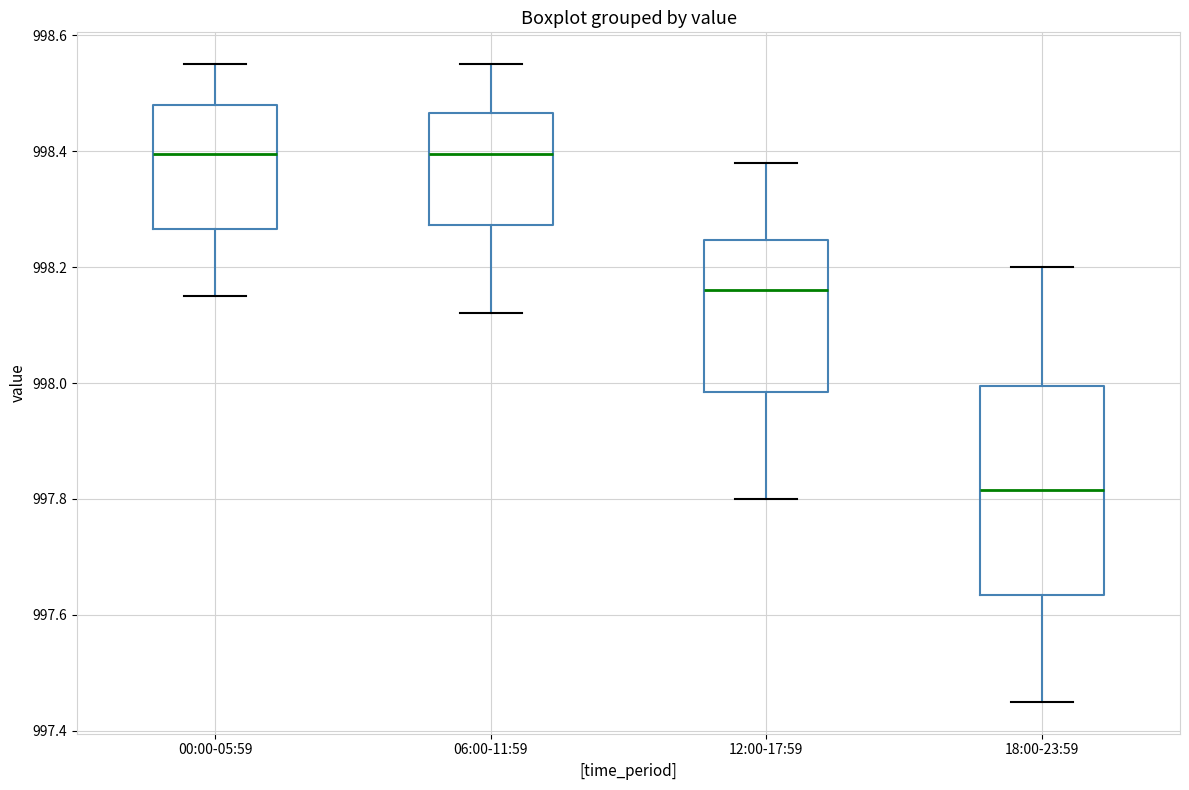

Reading left to right, transcribe this box plot: for each box, give where its median line is, the range the box spans, and where its two whiskers end, as read against the y-axis. The values are not printed on the chart, so give them approximately, as read against the axis.

00:00-05:59: median 998.40, box 998.26 to 998.48, whiskers 998.16 to 998.56
06:00-11:59: median 998.40, box 998.28 to 998.46, whiskers 998.12 to 998.56
12:00-17:59: median 998.16, box 997.98 to 998.24, whiskers 997.80 to 998.38
18:00-23:59: median 997.82, box 997.64 to 998.00, whiskers 997.46 to 998.20